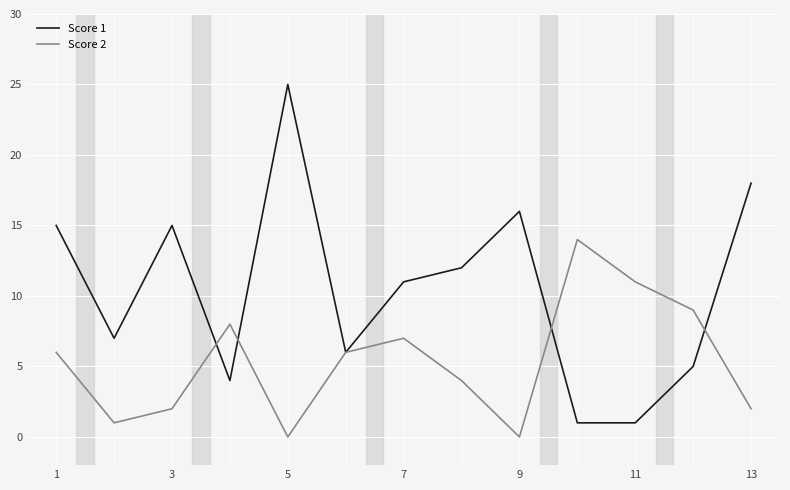

List the series in order of their overall mean, lowest first.

Score 2, Score 1